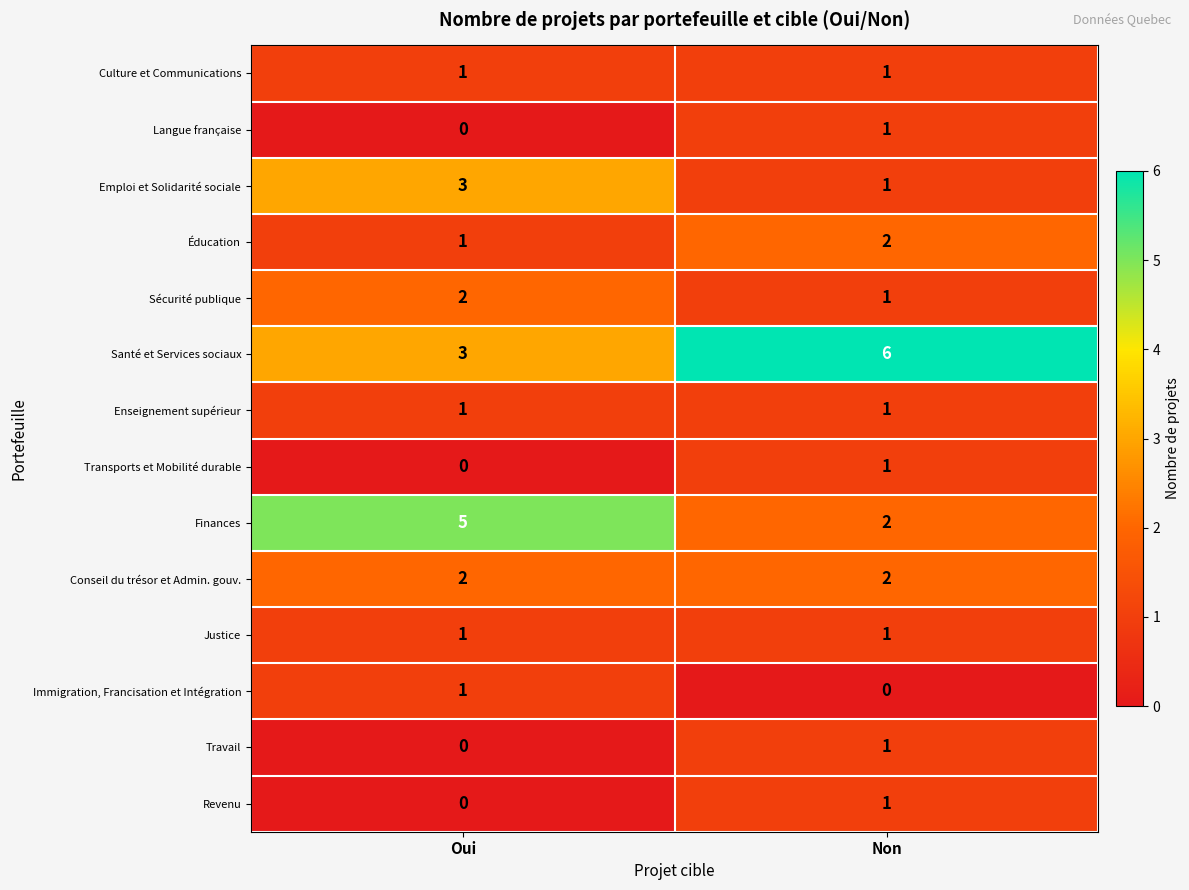

At how many categories does at least one series exceed 2?

2